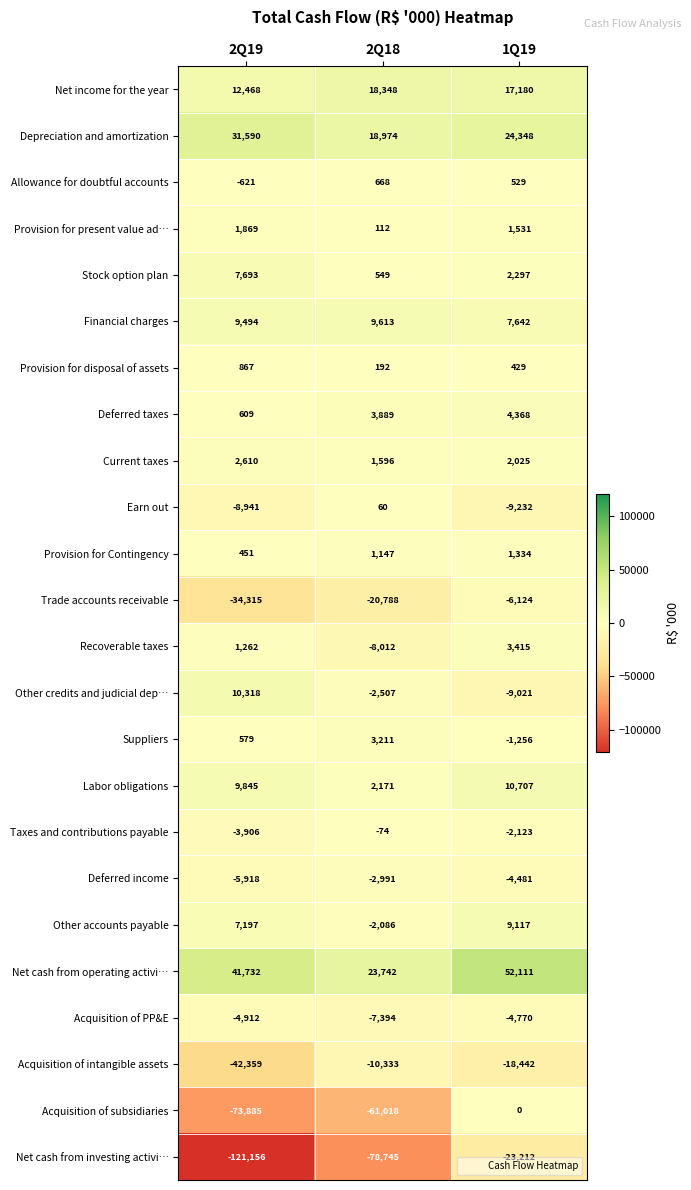

At which category is the sum across all series the highest?

1Q19